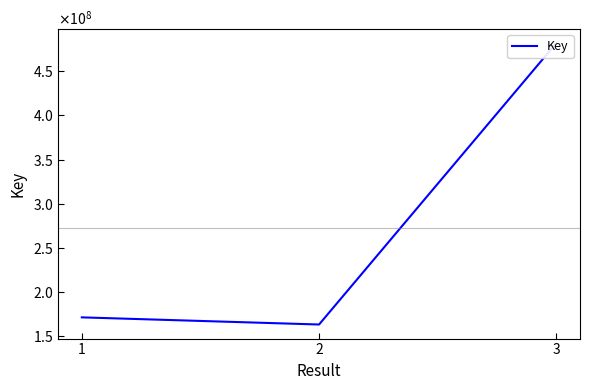

What is the sum of all values?

816913301